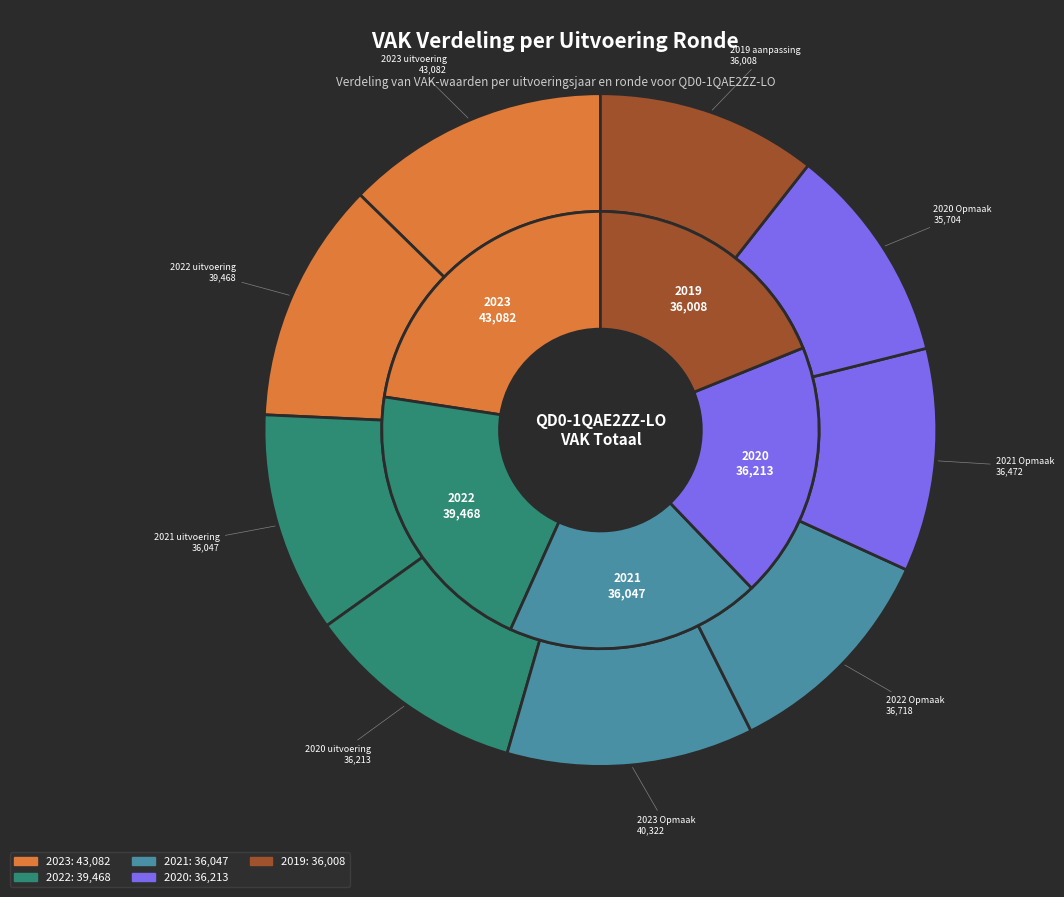

True or false: 2021 uitvoering accounts for 4% of the total.

False